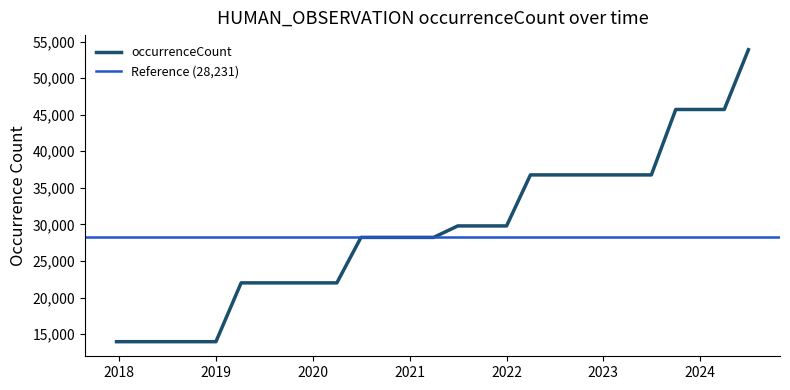

Reading left to right, what are all the values shown in this chart?

13976	13976	13976	13976	13976	22015	22015	22015	22015	22015	28231	28231	28231	28231	29799	29799	29799	36773	36773	36773	36773	36773	36773	45716	45716	45716	53886